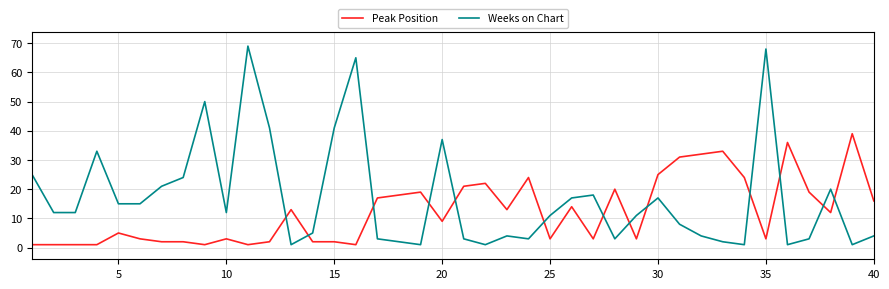

Which series has the widest spread of values?

Weeks on Chart